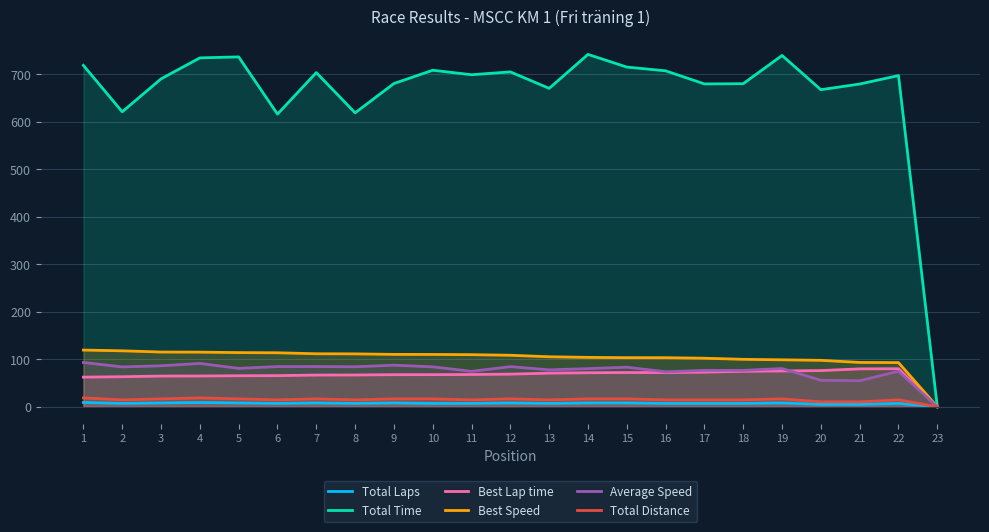

What is the spread (max minus min) of values at 17?

673.1